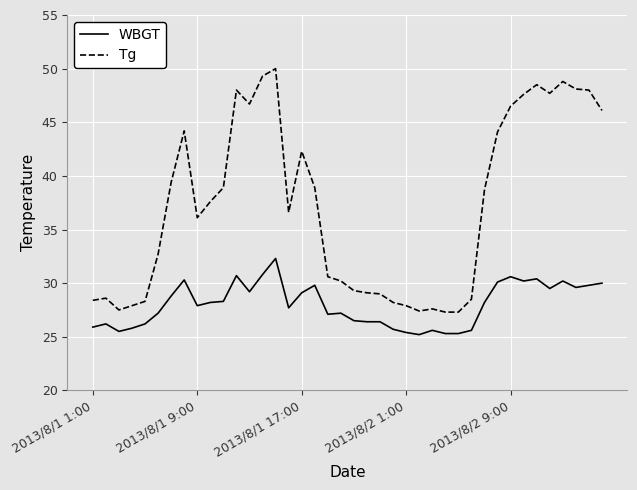

What is the difference between the maximum and minimum values in the WBGT series?

7.1